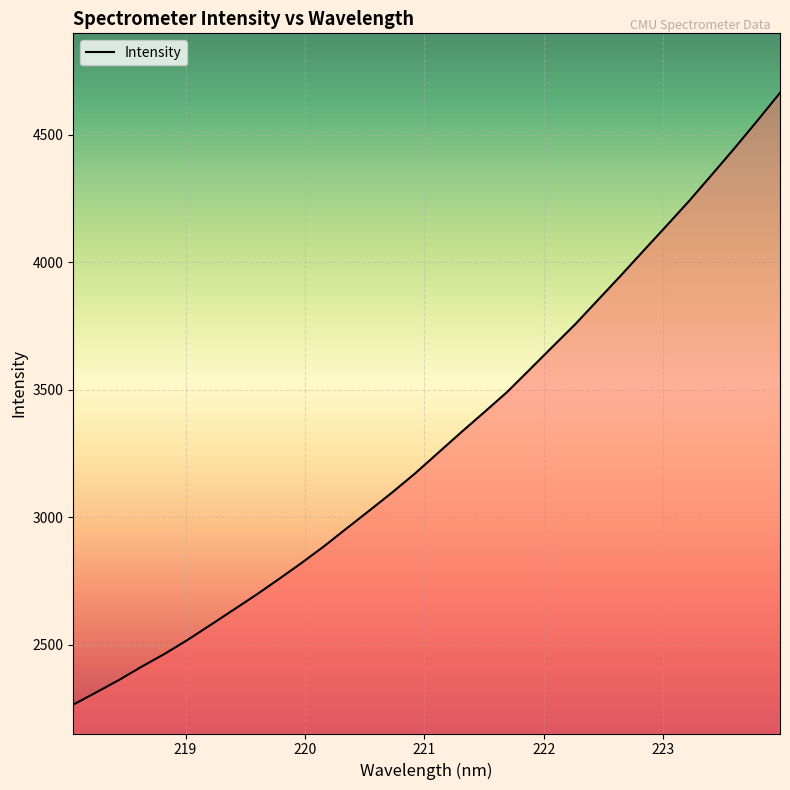

What is the greatest value displayed?

4663.6